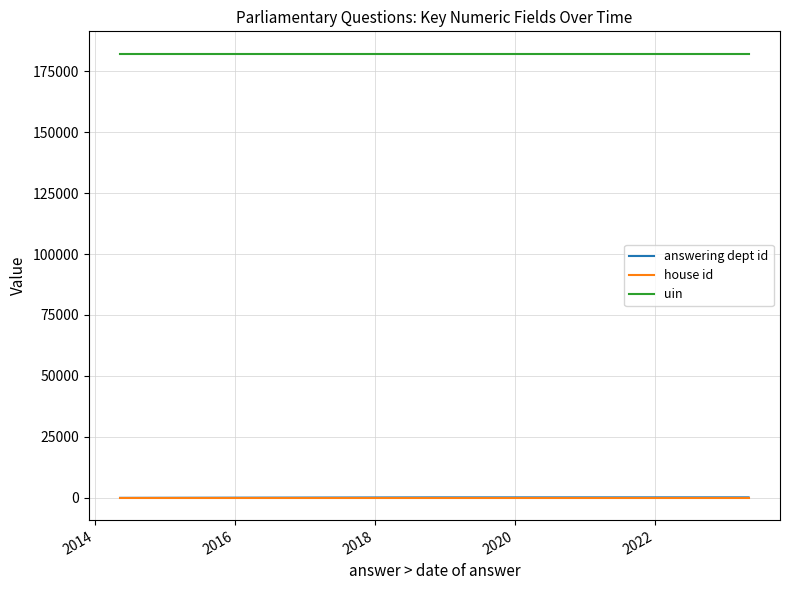

What are all the series names shown in the legend?

answering dept id, house id, uin